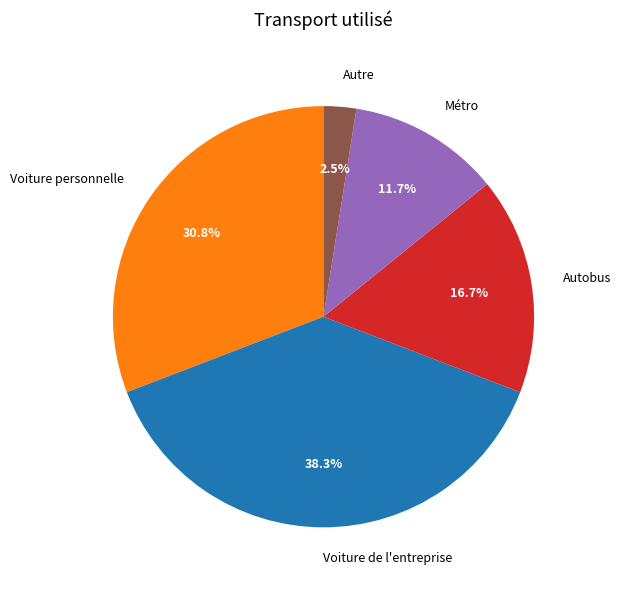

Combined, do Autre and Autobus account for over 50%?

No